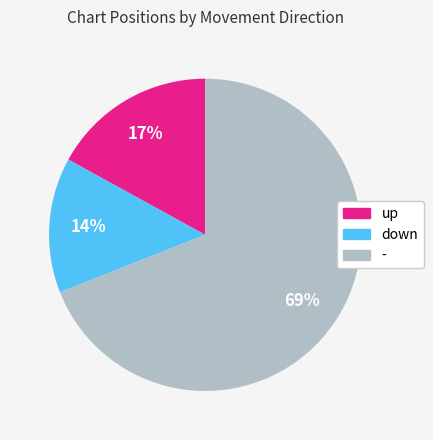

Which has a higher value, down or -?

-